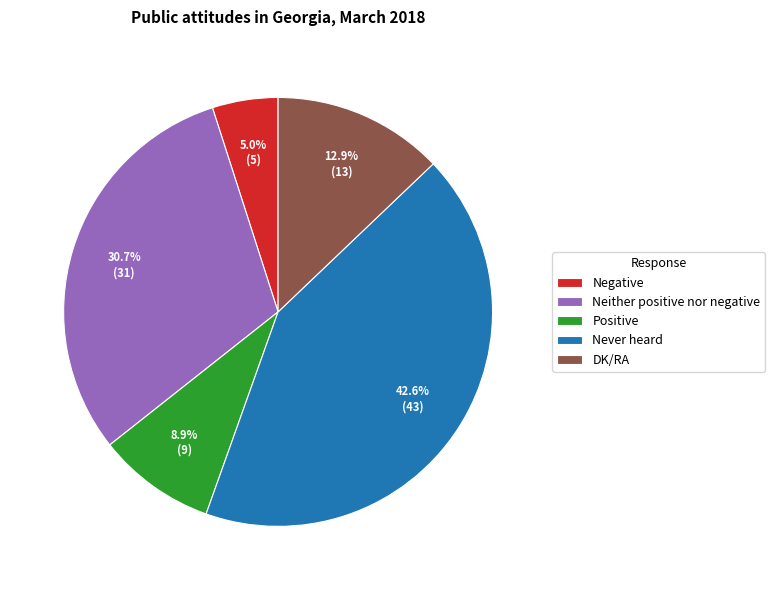

How many segments does this pie chart have?

5